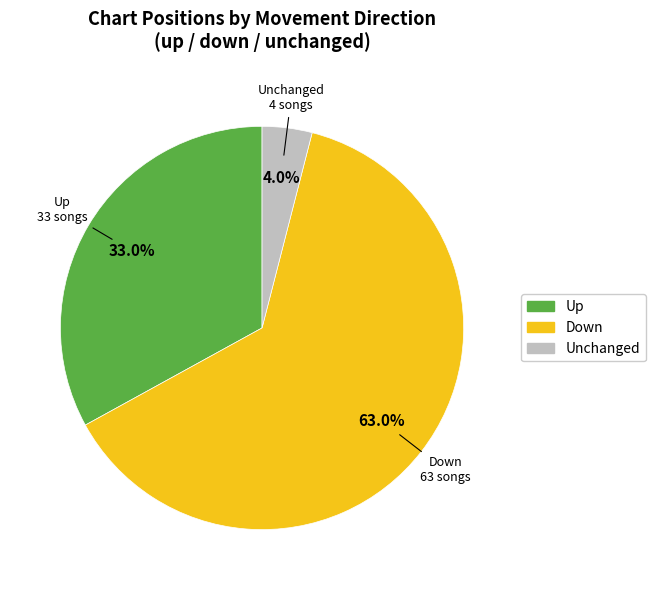

How many segments does this pie chart have?

3